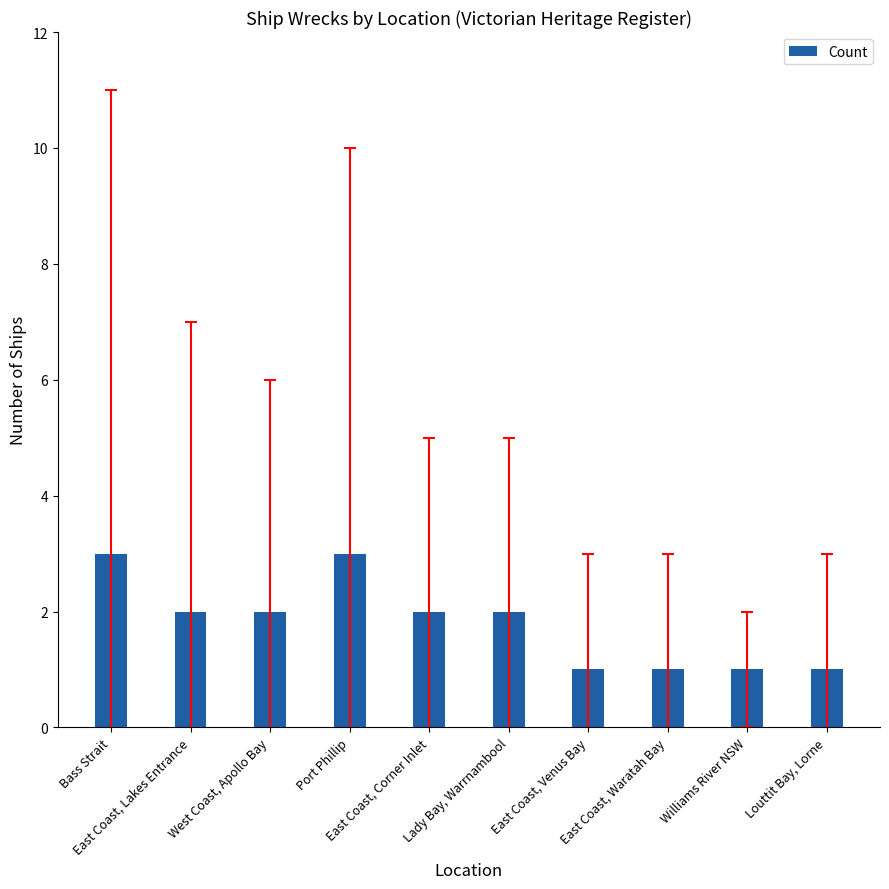

What is the average value?

2